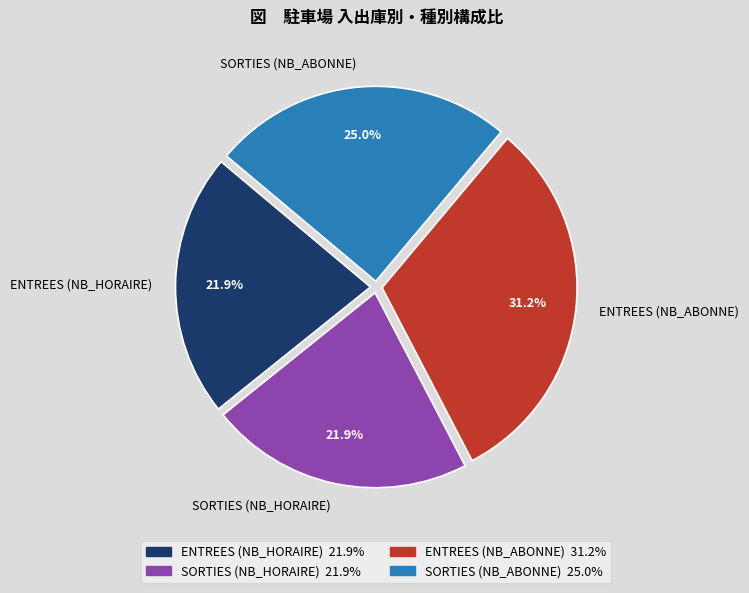

How many slices are in this pie chart?

4